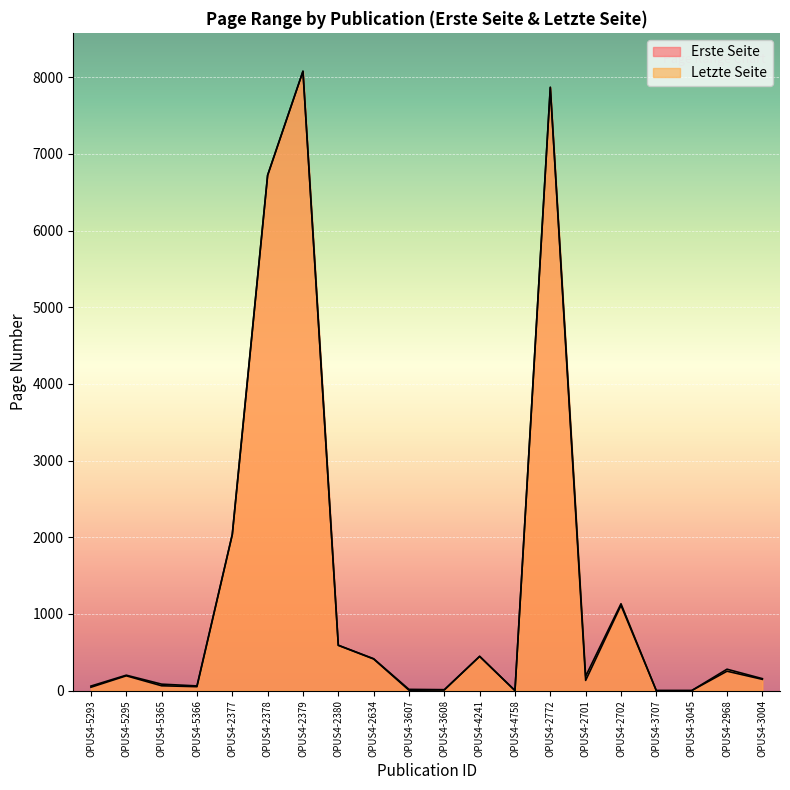

Does the chart display data point markers on the line(s)?

No